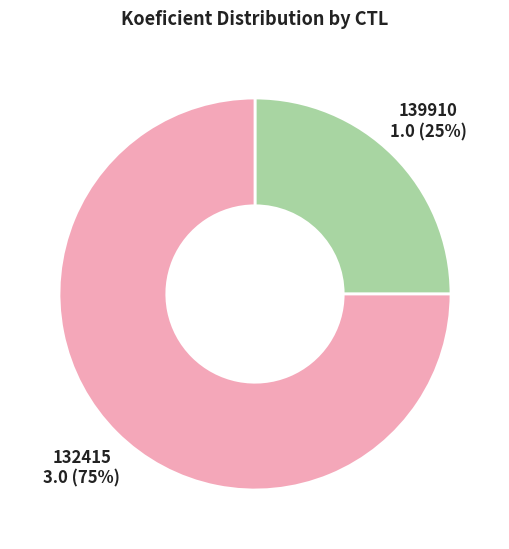

Combined, do 139910 and 132415 account for over 50%?

Yes